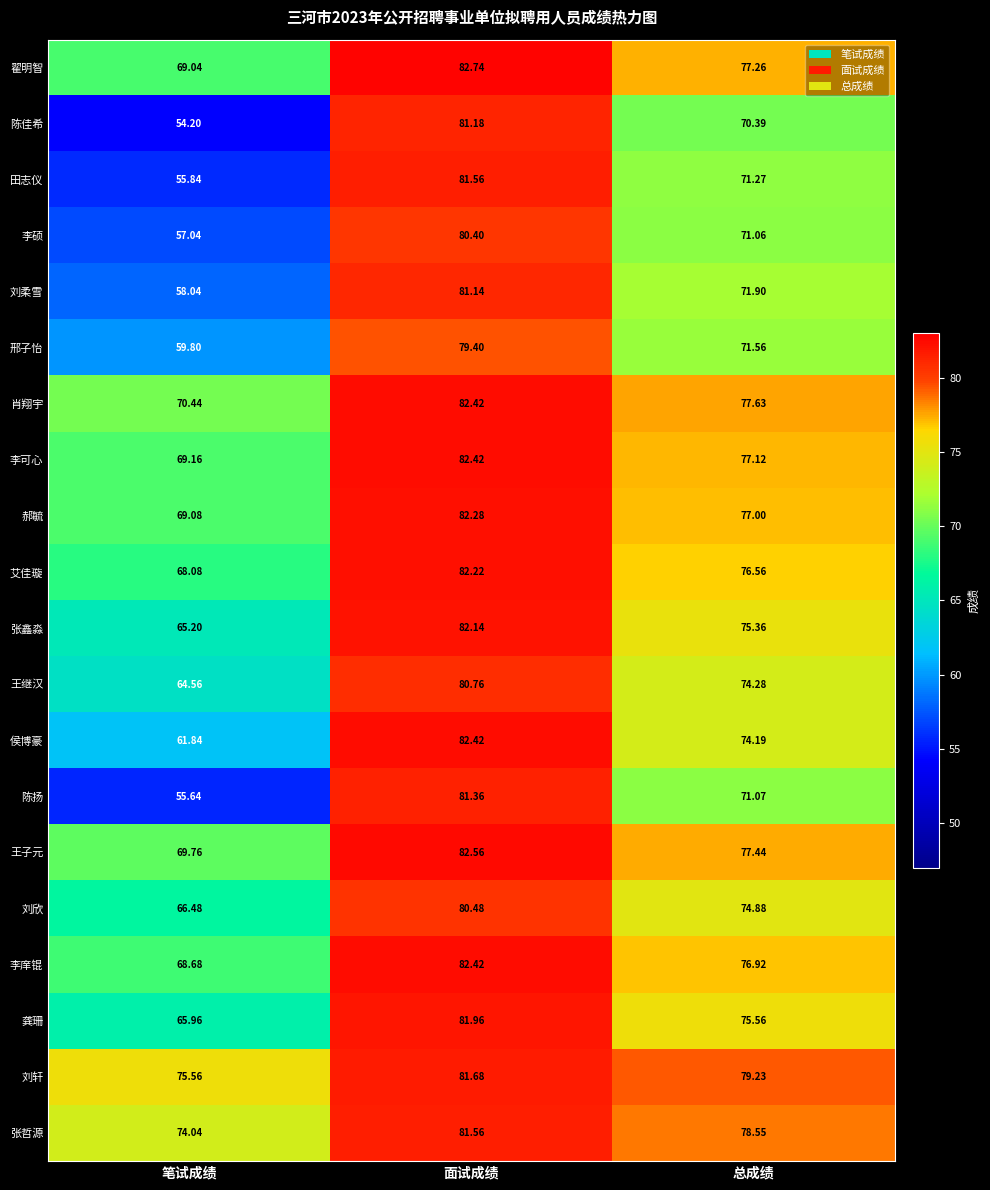

Which series changed the most between 笔试成绩 and 总成绩?

陈佳希